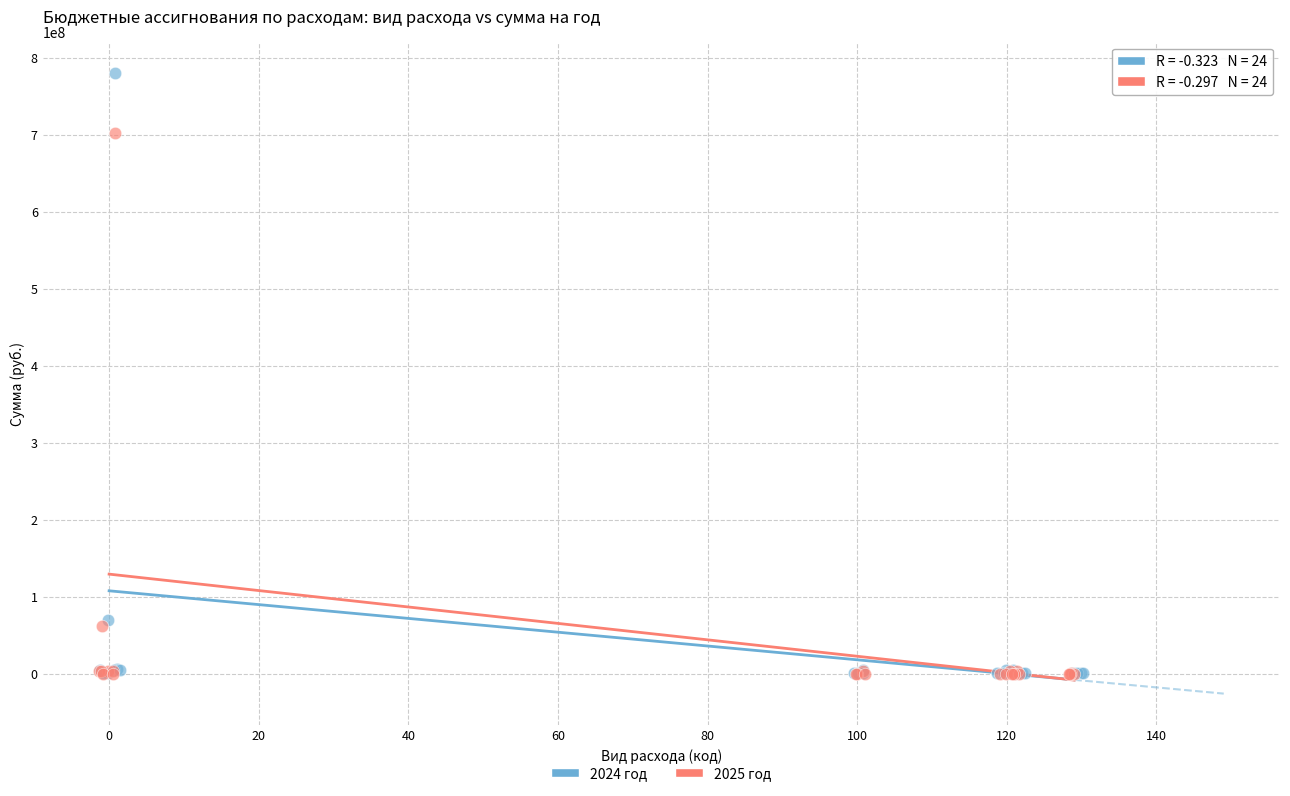

Which series contains the highest Y value?

2024 год